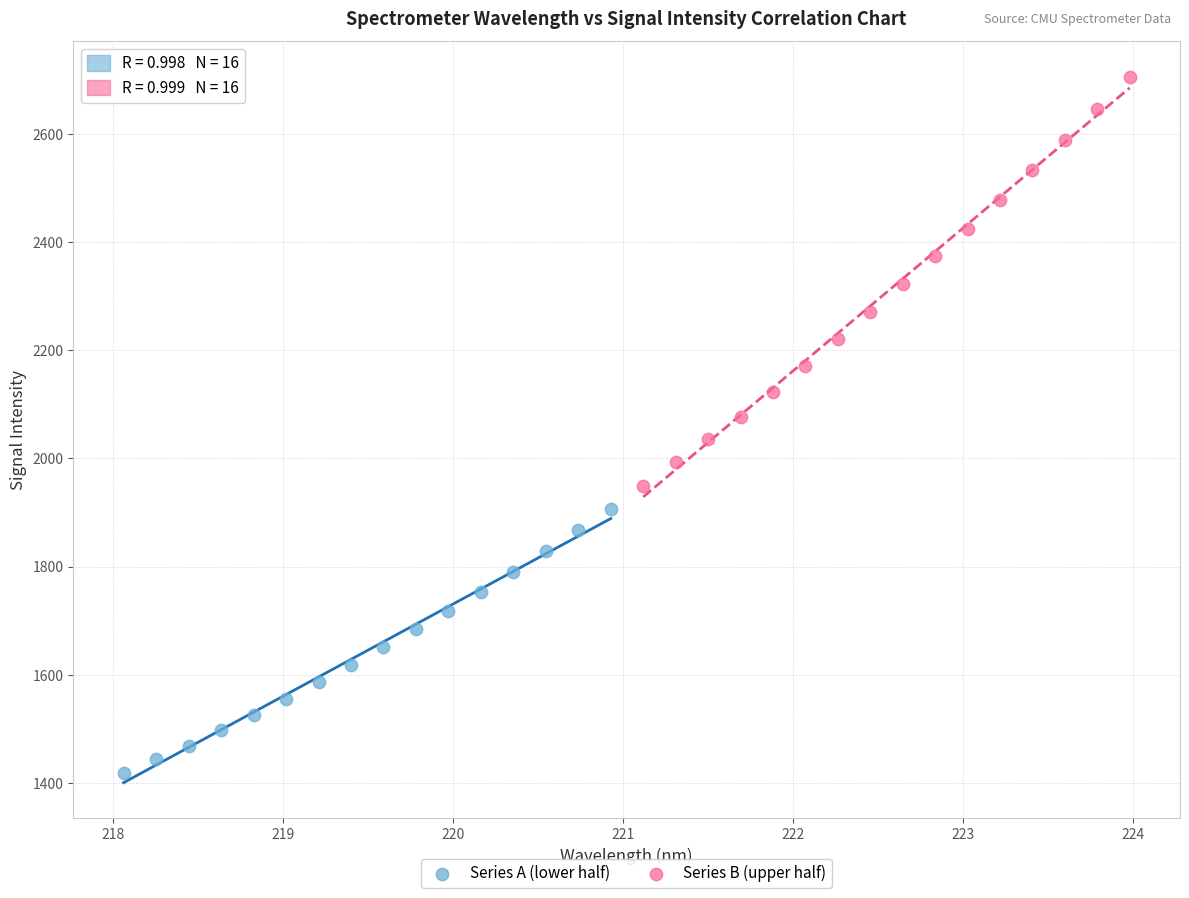

Which series reaches the maximum Y coordinate?

Series B (upper half)